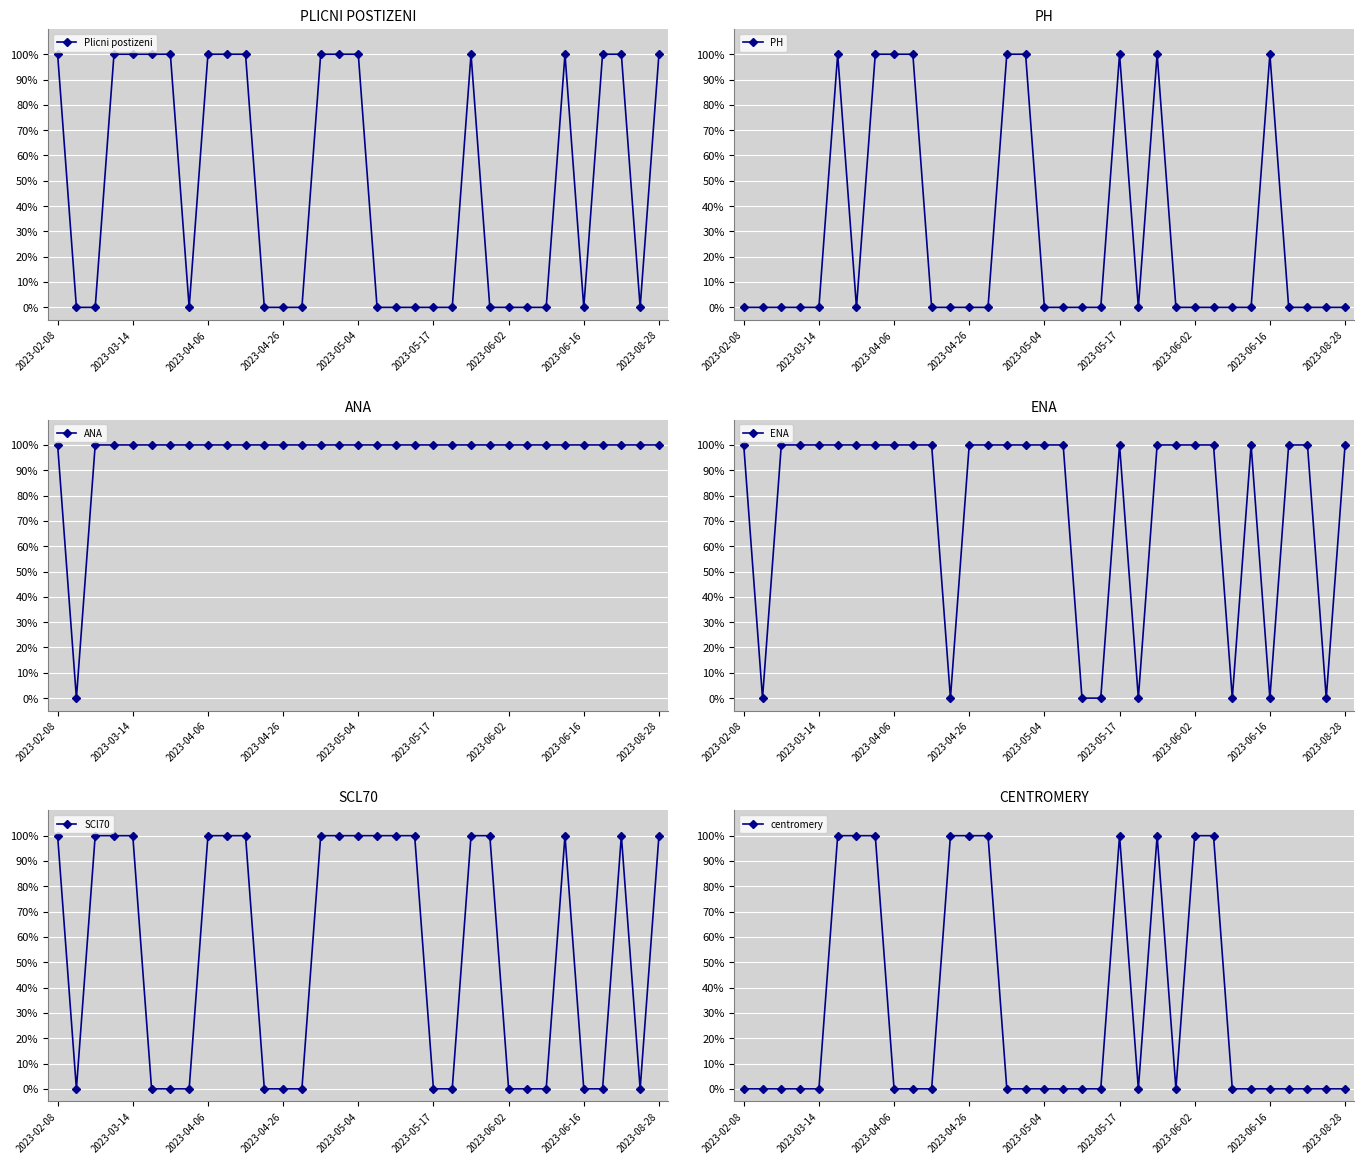

Reading left to right, extract all data points from this chart.

Plicni postizeni: 100	0	0	100	100	100	100	0	100	100	100	0	0	0	100	100	100	0	0	0	0	0	100	0	0	0	0	100	0	100	100	0	100
PH: 0	0	0	0	0	100	0	100	100	100	0	0	0	0	100	100	0	0	0	0	100	0	100	0	0	0	0	0	100	0	0	0	0
ANA: 100	0	100	100	100	100	100	100	100	100	100	100	100	100	100	100	100	100	100	100	100	100	100	100	100	100	100	100	100	100	100	100	100
ENA: 100	0	100	100	100	100	100	100	100	100	100	0	100	100	100	100	100	100	0	0	100	0	100	100	100	100	0	100	0	100	100	0	100
SCl70: 100	0	100	100	100	0	0	0	100	100	100	0	0	0	100	100	100	100	100	100	0	0	100	100	0	0	0	100	0	0	100	0	100
centromery: 0	0	0	0	0	100	100	100	0	0	0	100	100	100	0	0	0	0	0	0	100	0	100	0	100	100	0	0	0	0	0	0	0